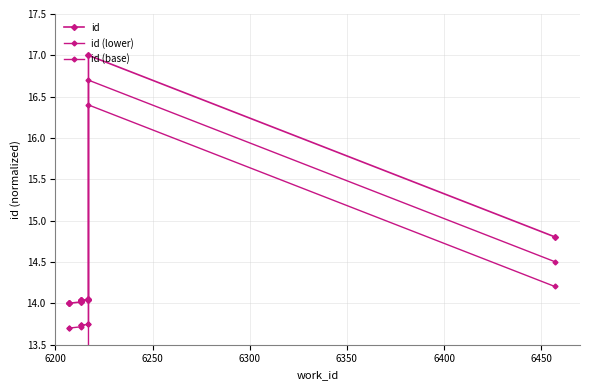

Reading right to left, transcribe all the data shown in this chart.

id: 14.8	17.0	14.0	14.0	14.0	14.0	14.0	14.0	14.0	14.0
id (lower): 14.5	16.7	13.7	13.7	13.7	13.7	13.7	13.7	13.7	13.7
id (base): 14.2	16.4	13.4	13.4	13.4	13.4	13.4	13.4	13.4	13.4